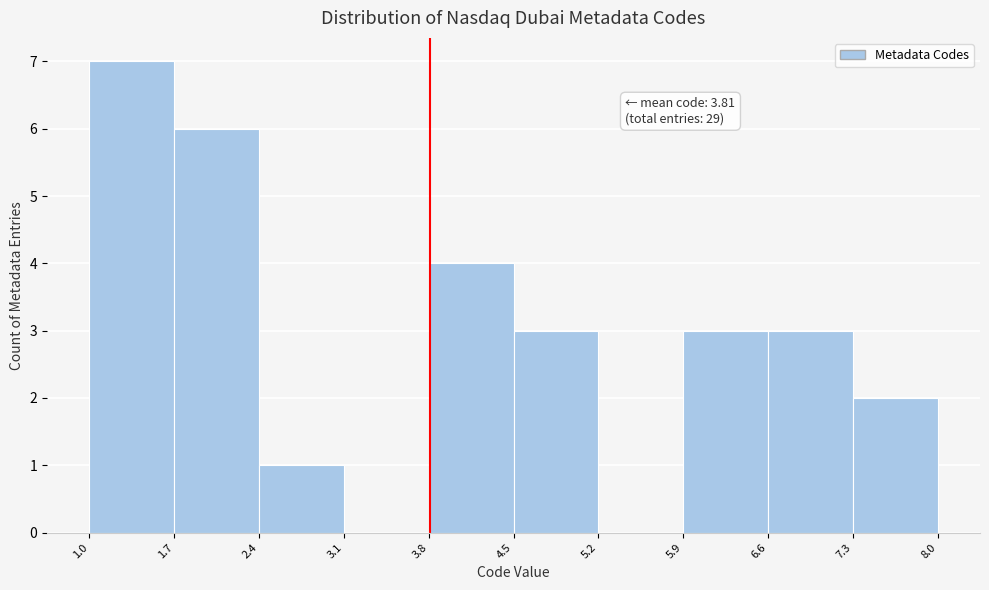

Over which range of the x-axis is the bar tallest?

1.0 to 1.7